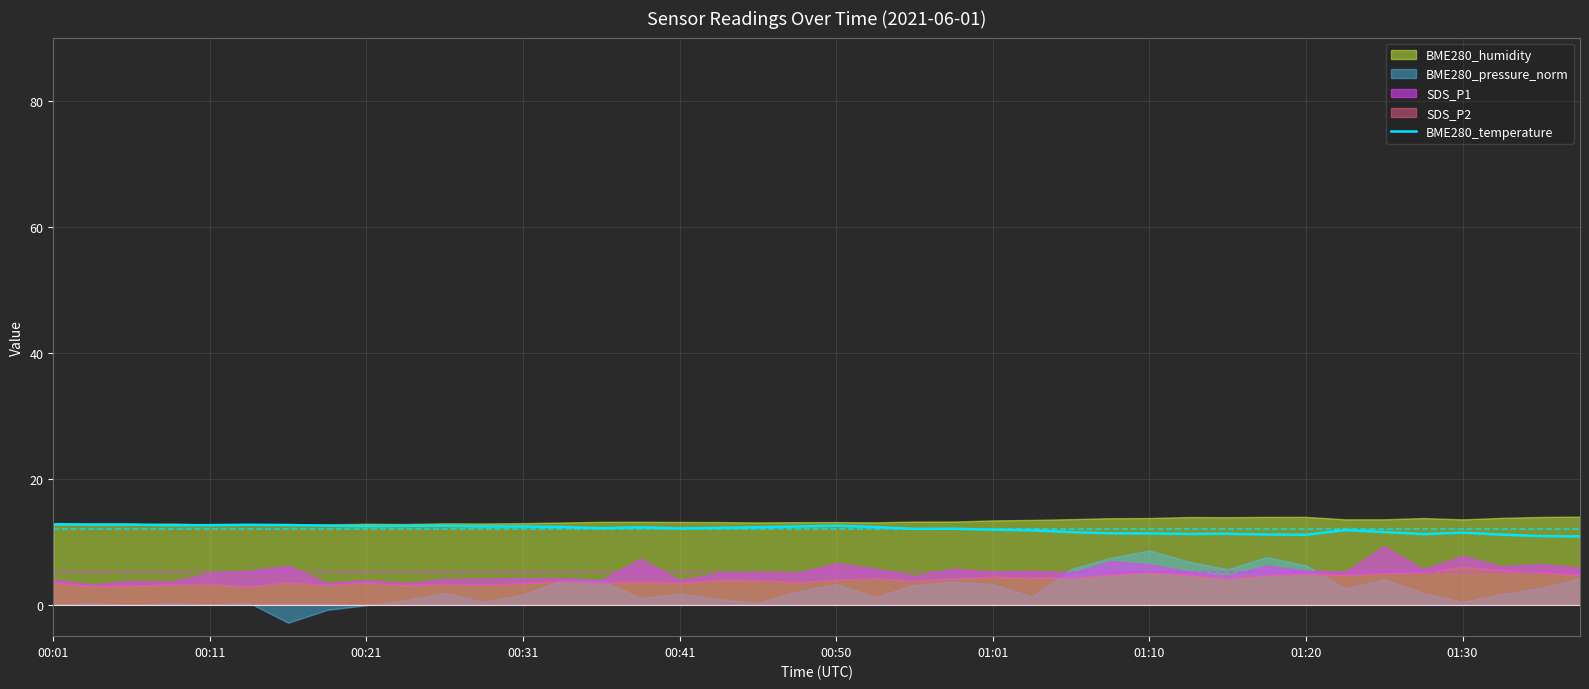

What is the maximum value for BME280_temperature?

12.8